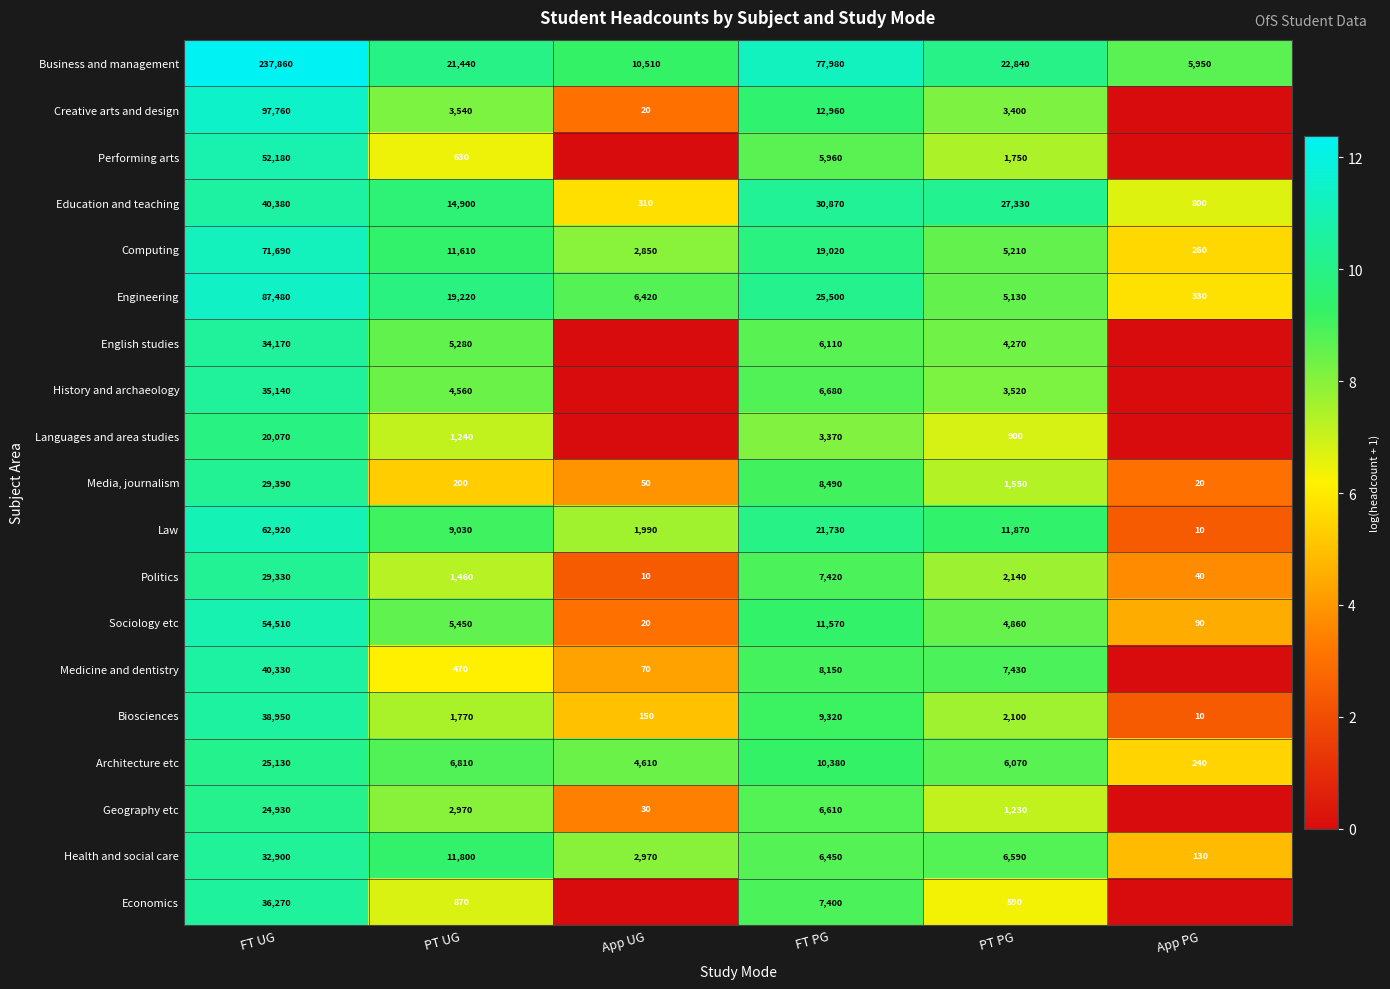

What value does the Biosciences series have at PT PG, to the nearest 50?

2100